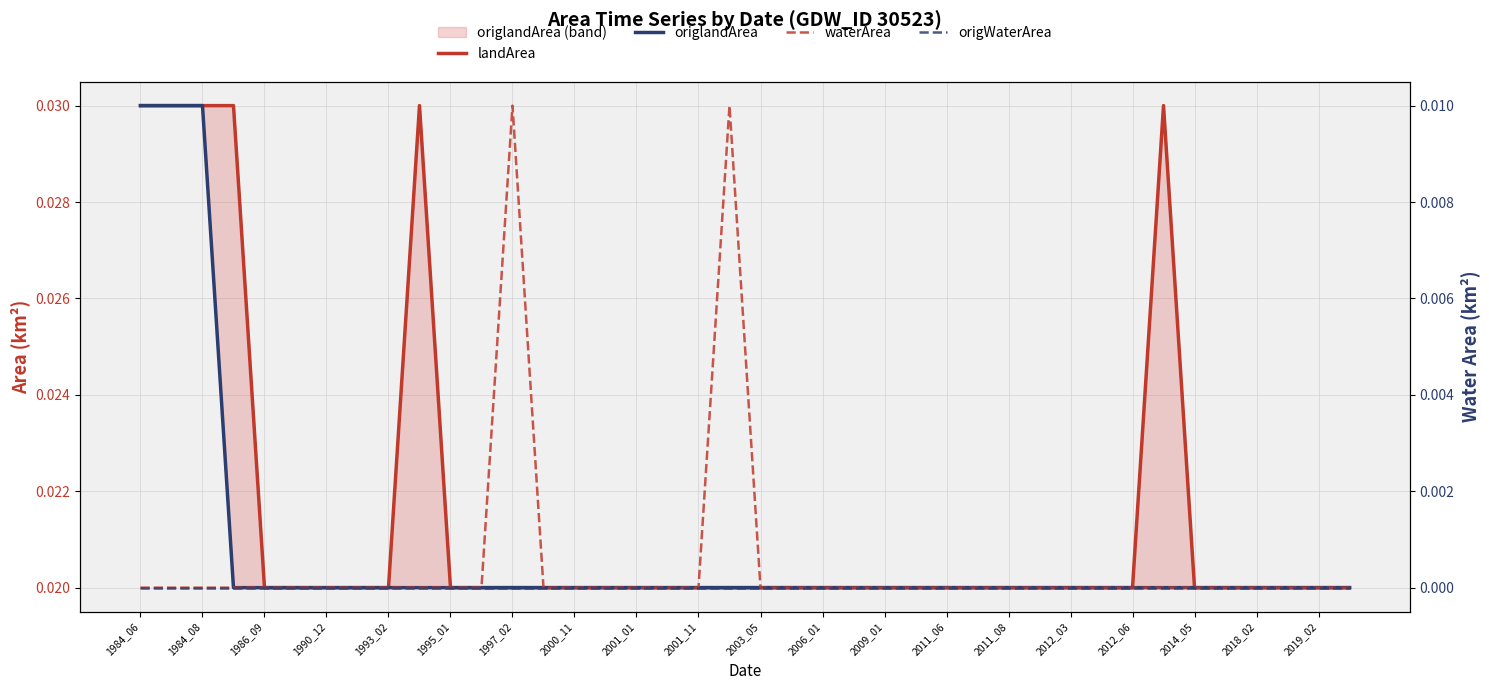

How many categories are shown in the chart?

40